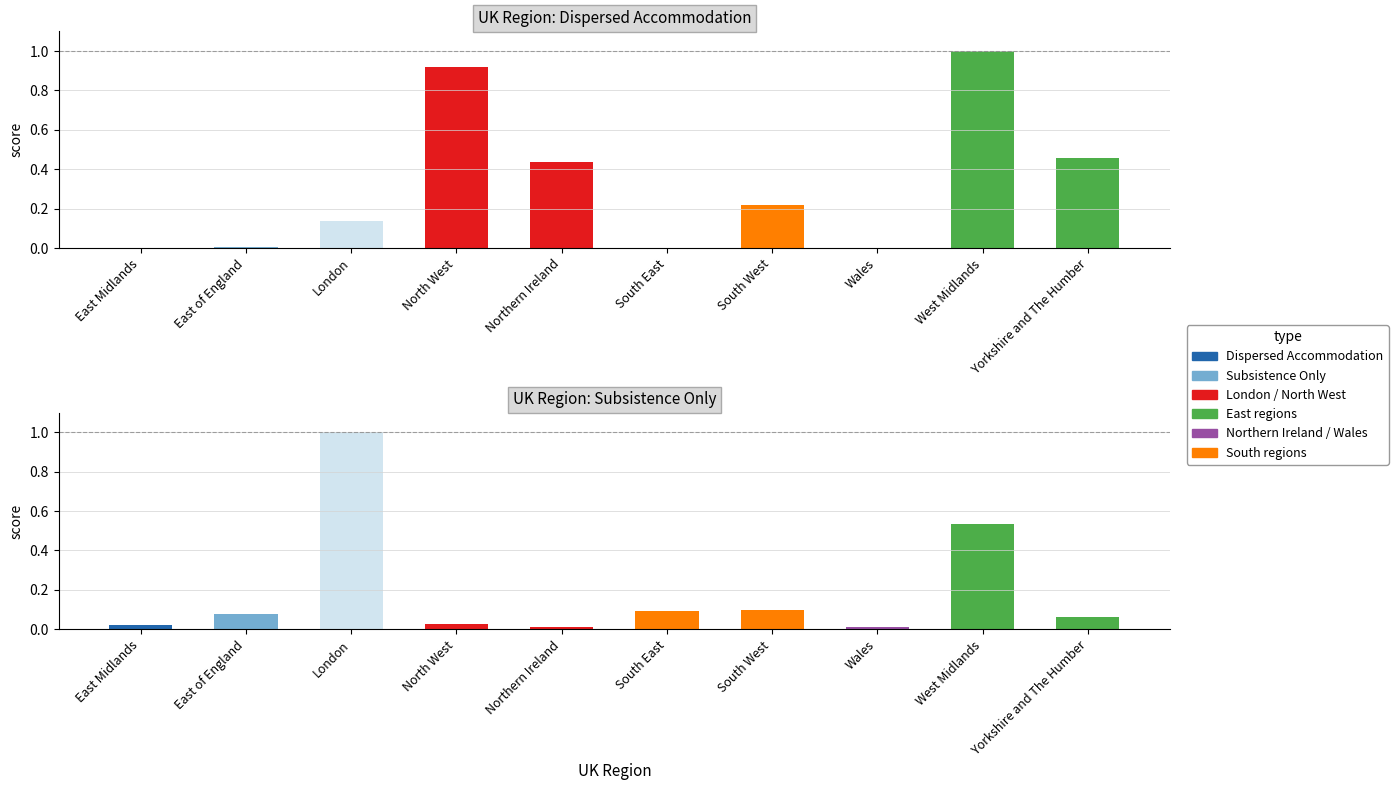

Which has a higher value, North West or East Midlands?

North West